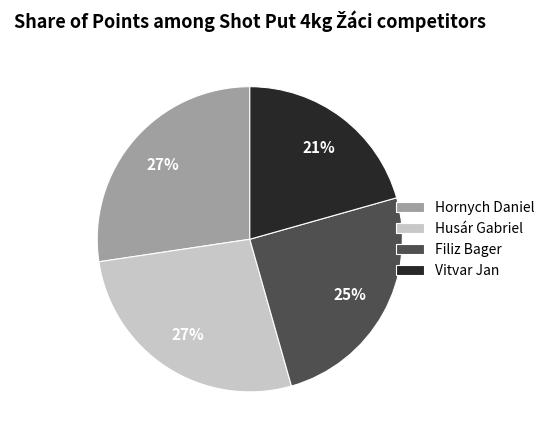

To the nearest percent, what is the combined percentage of Filiz Bager and Husár Gabriel?

52%